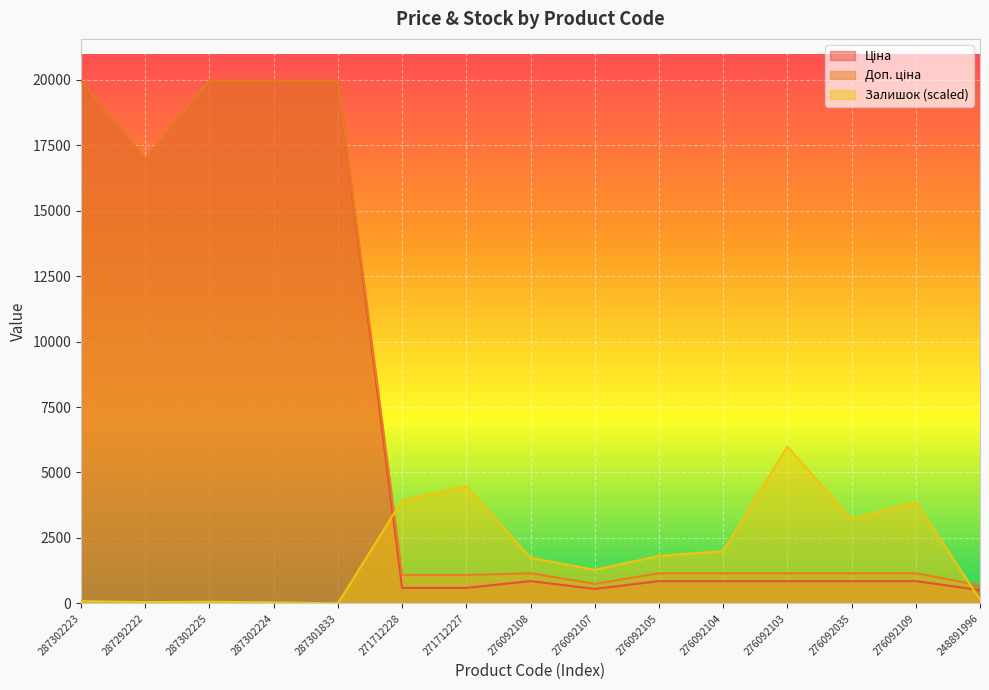

How many interior local peaks does the Ціна series have?

1